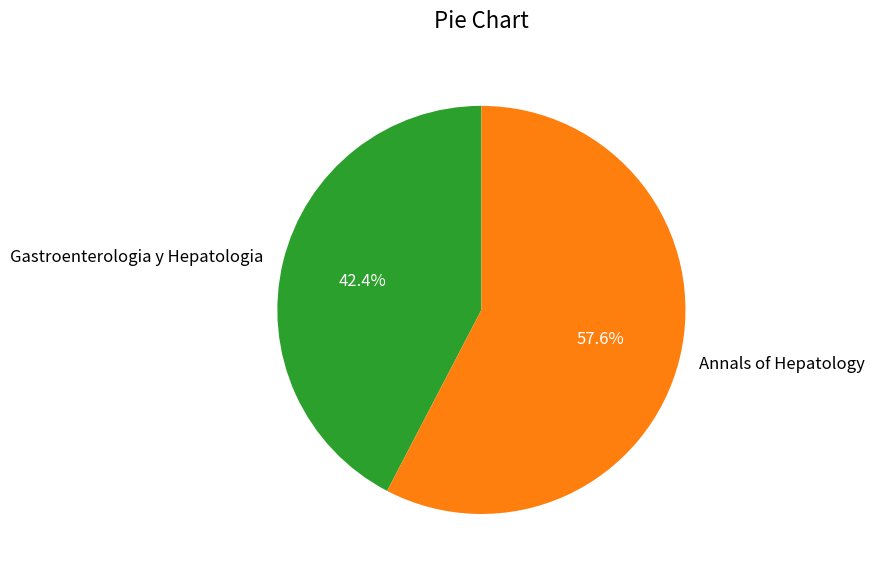

Which category has the smallest portion of the pie?

Gastroenterologia y Hepatologia